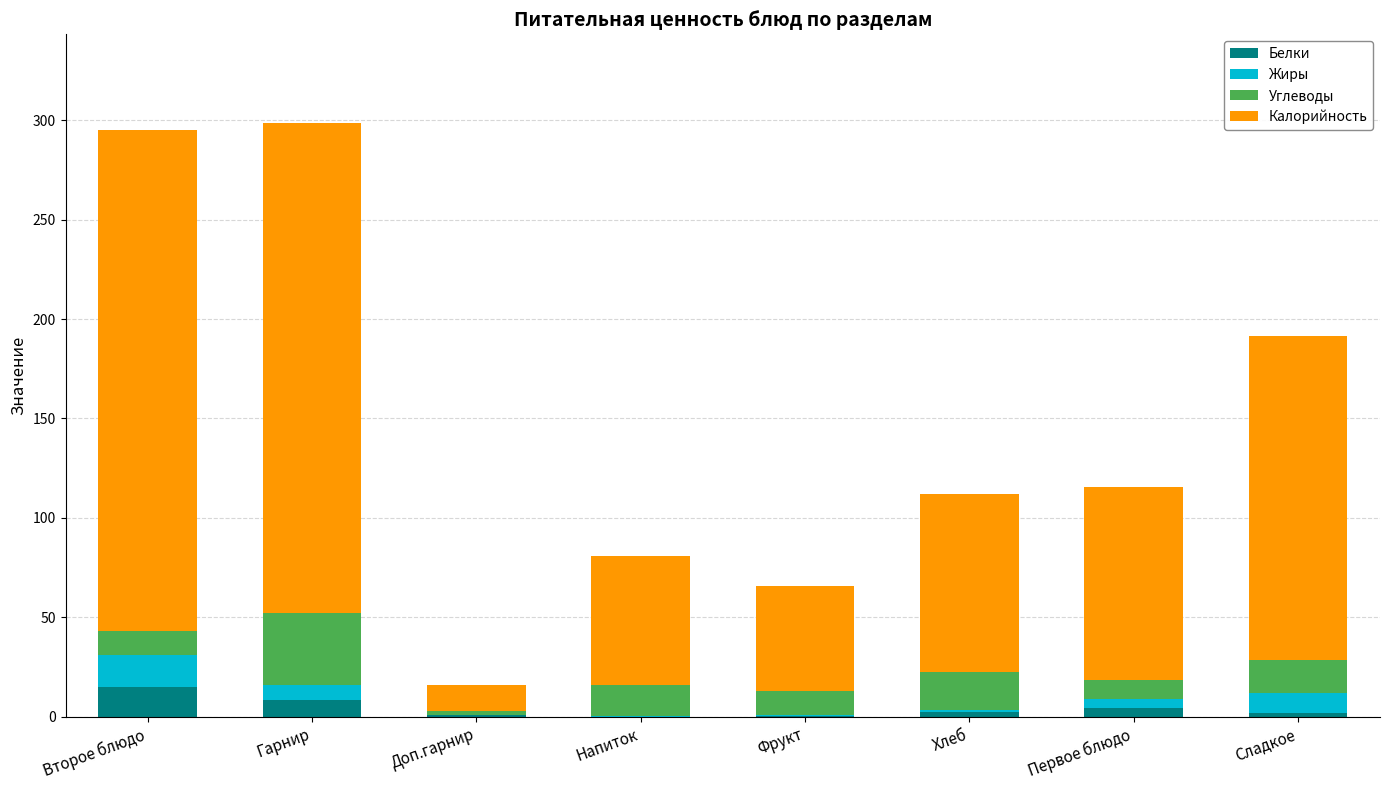

What is the sum of all Белки values?

33.7